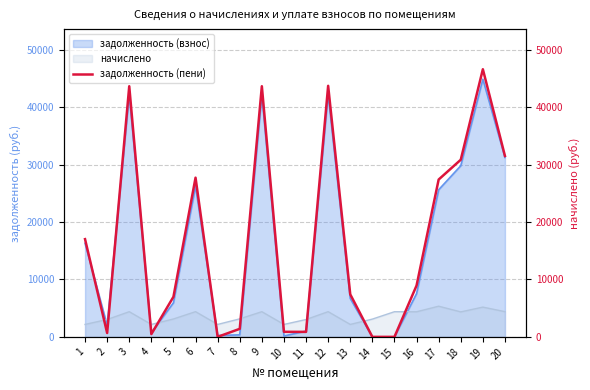

Rank the categories by value from lowest to highest.

7, 14, 15, 4, 2, 11, 10, 8, 5, 13, 16, 1, 17, 6, 18, 20, 3, 9, 12, 19